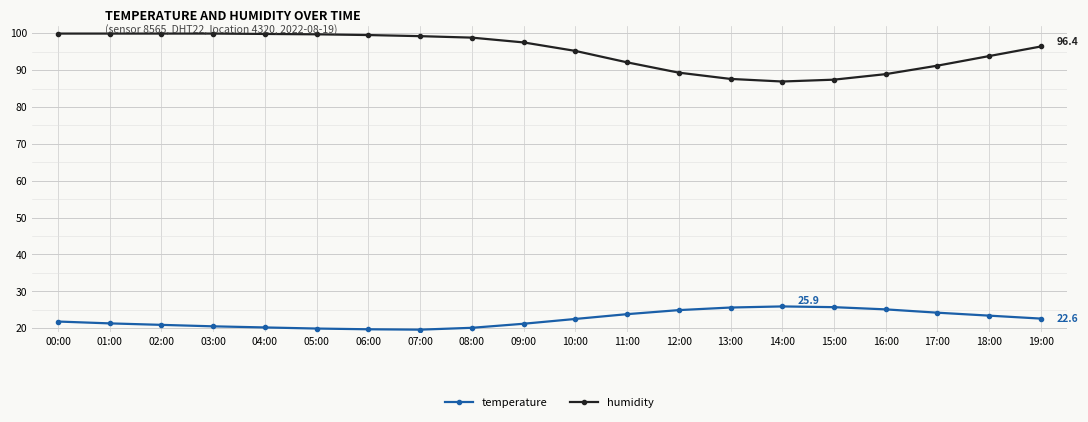

True or false: humidity and temperature cross at least once.

False